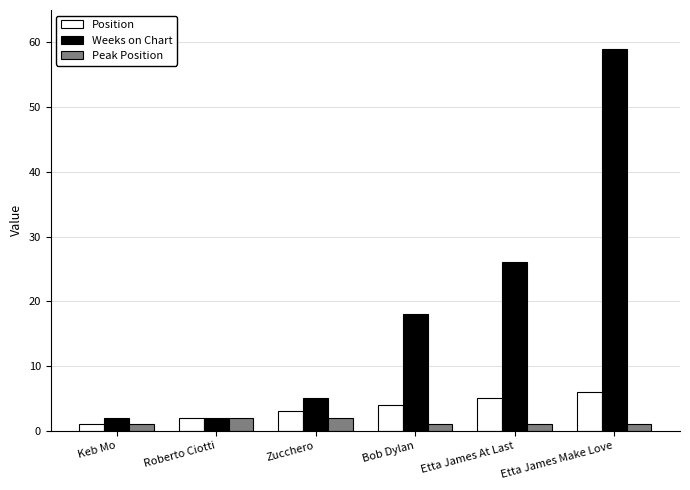

What is the spread (max minus min) of values at Bob Dylan?

17